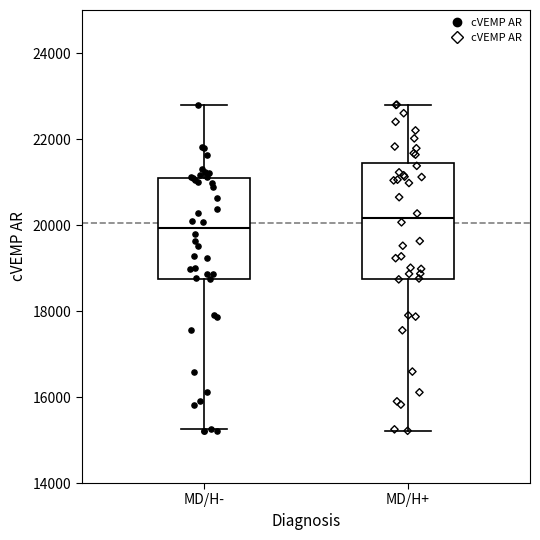

Reading left to right, transcribe this box plot: for each box, give where its median line is, the range the box spans, and where its two whiskers end, as read against the y-axis. The values are not printed on the chart, so give them approximately, as read against the axis.

MD/H-: median 20000, box 18800 to 21200, whiskers 15200 to 22800
MD/H+: median 20200, box 18800 to 21400, whiskers 15200 to 22800